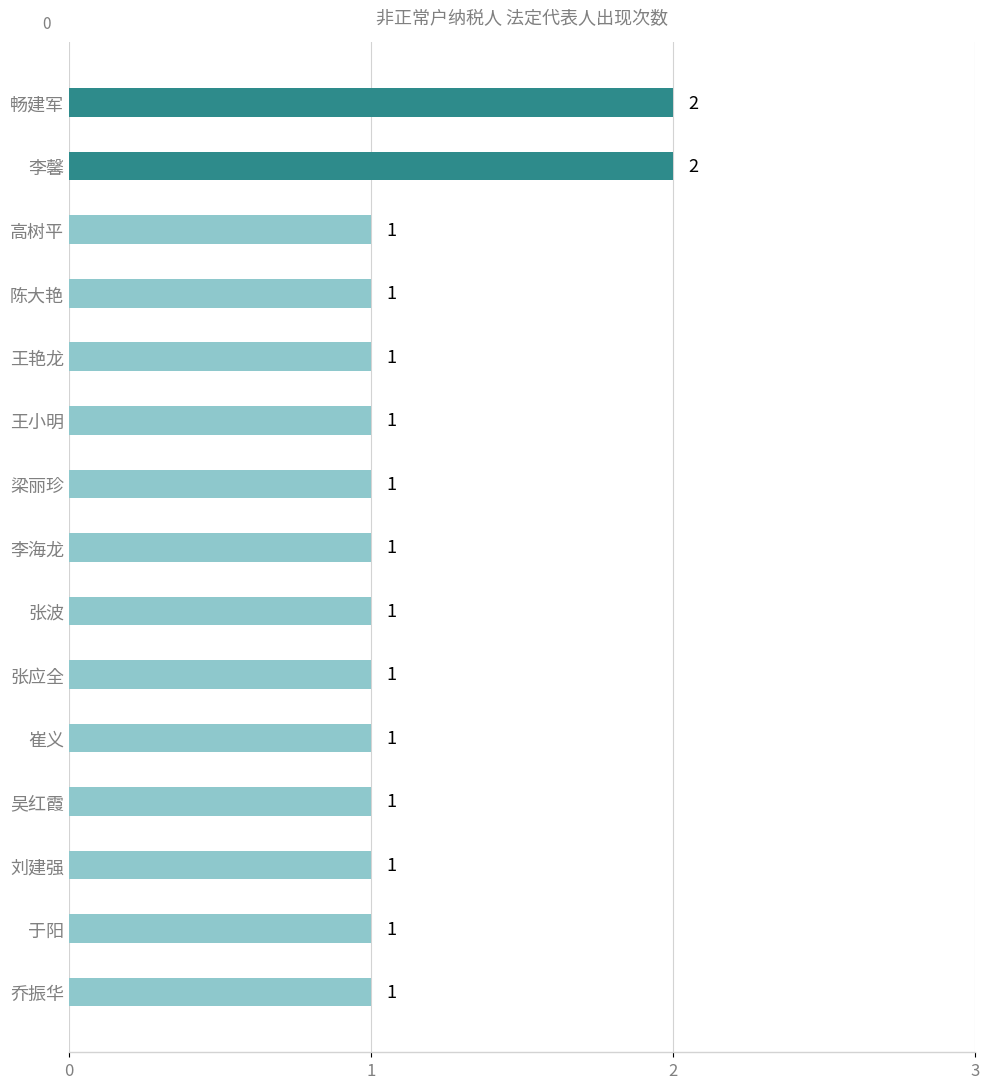

What is the smallest value displayed?

1